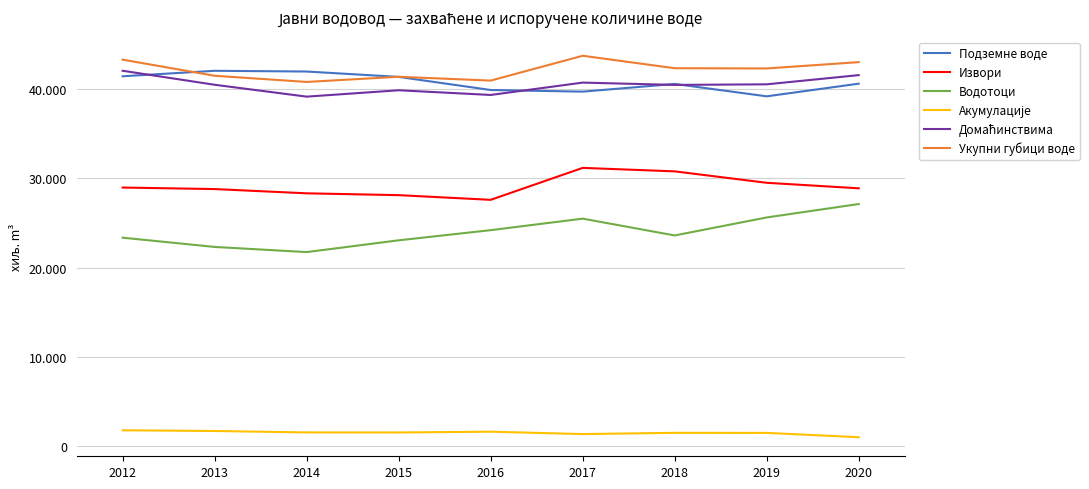

Does the chart display data point markers on the line(s)?

No